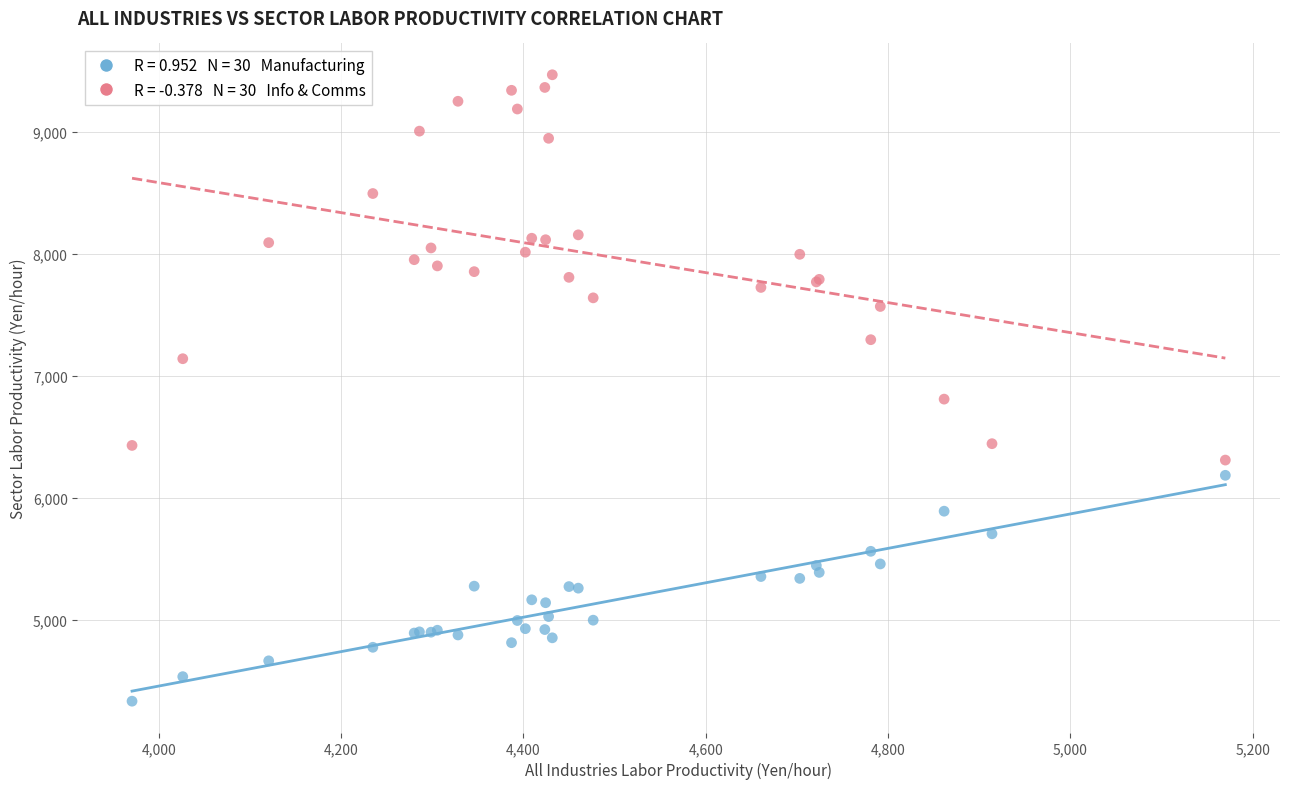

Across all series, what Y value is closest to 6899?

6807.7